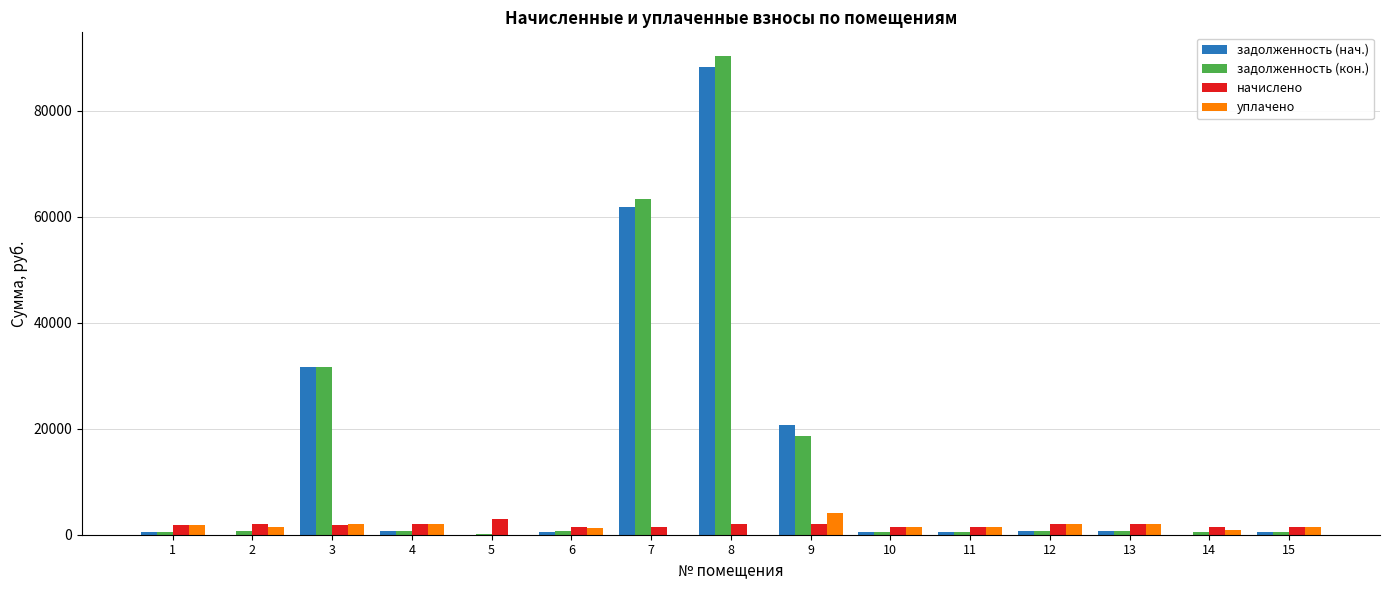

At which category is the sum across all series the highest?

8